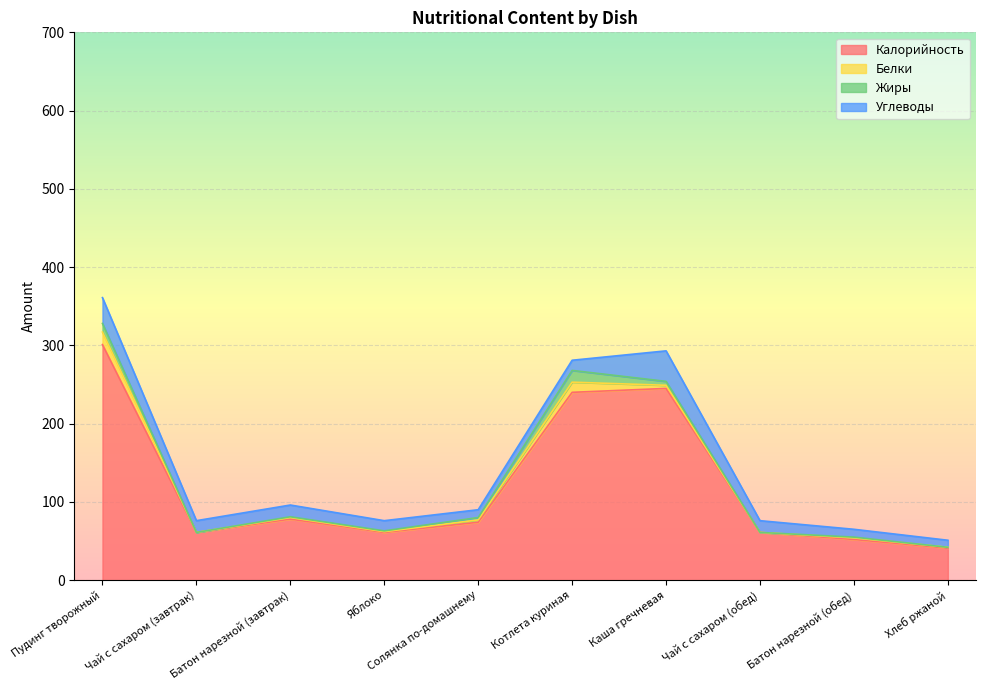

In Жиры, how many points are higher than both neighbors (excluding endpoints)?

2